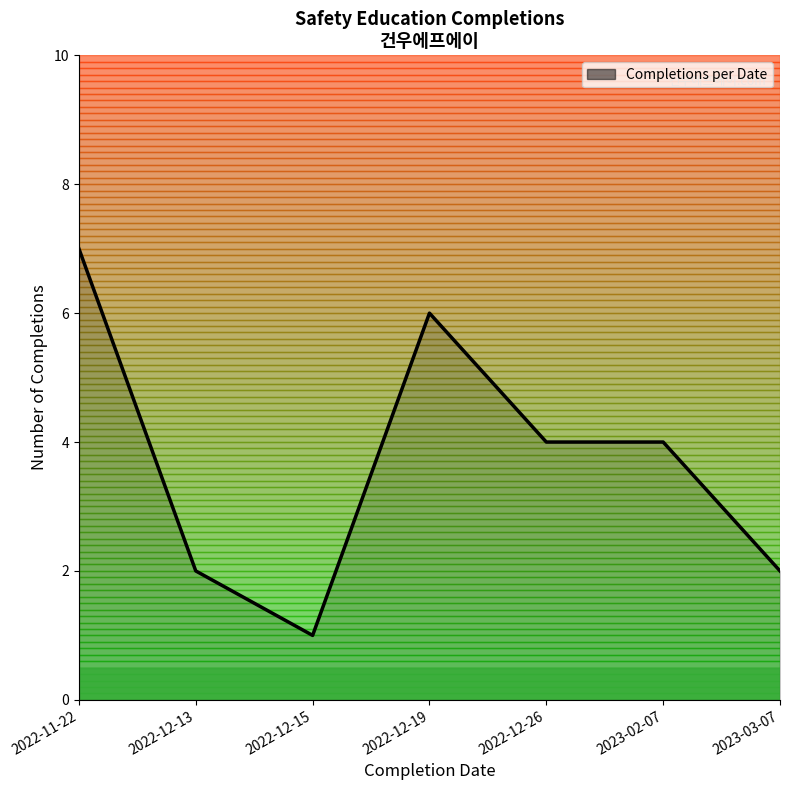

Approximately how many times larger is the value at 2022-12-13 compared to 2023-03-07?

1.0